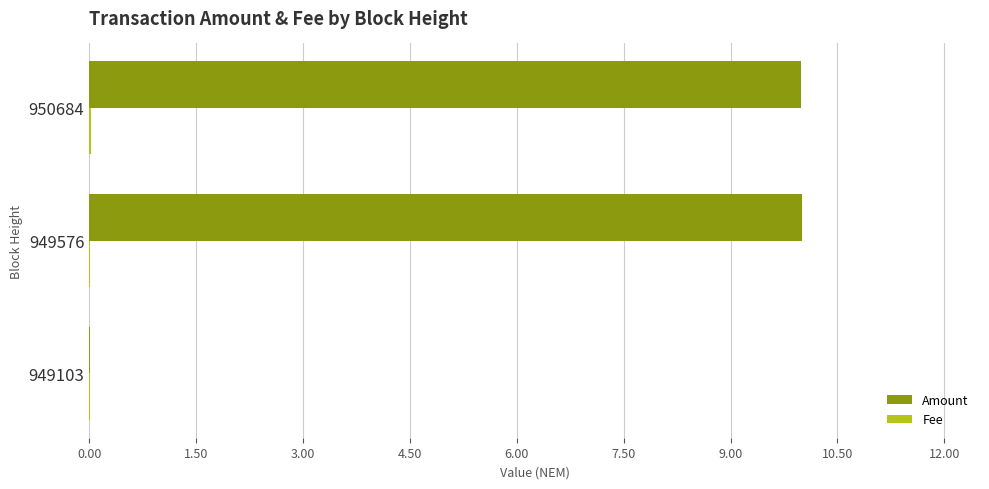

Which series has the widest spread of values?

Amount